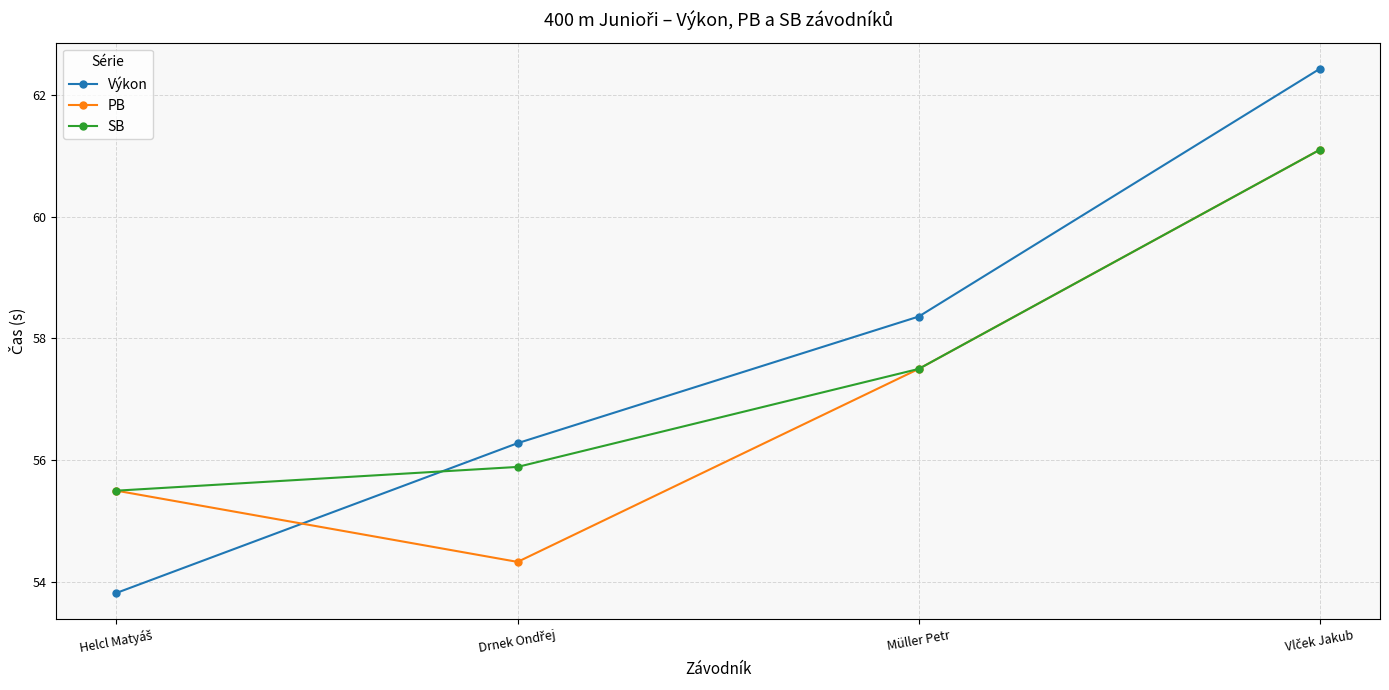

What is the minimum value for Výkon?

53.8